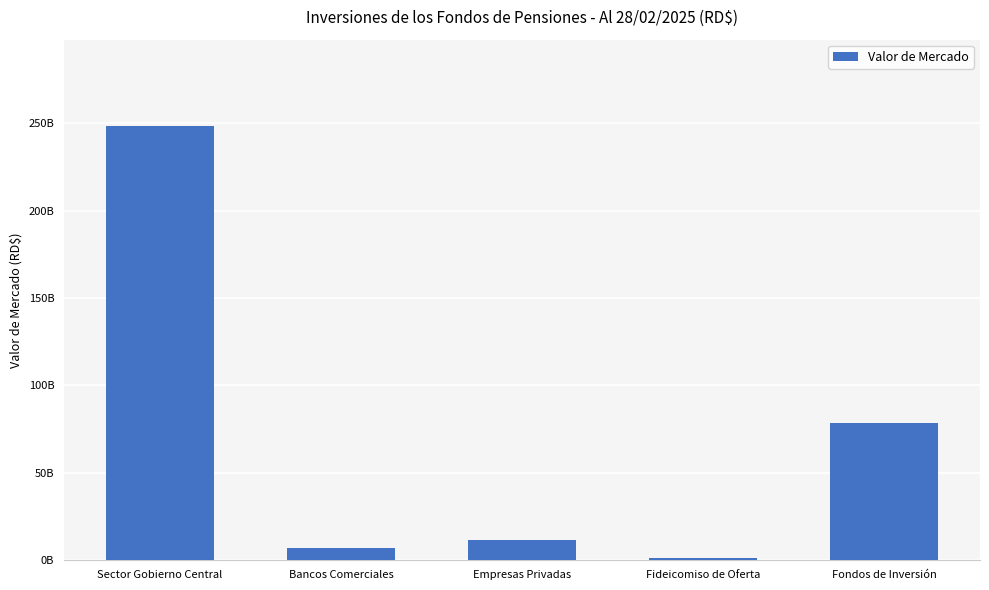

List the labels in order of value, smallest first.

Fideicomiso de Oferta, Bancos Comerciales, Empresas Privadas, Fondos de Inversión, Sector Gobierno Central